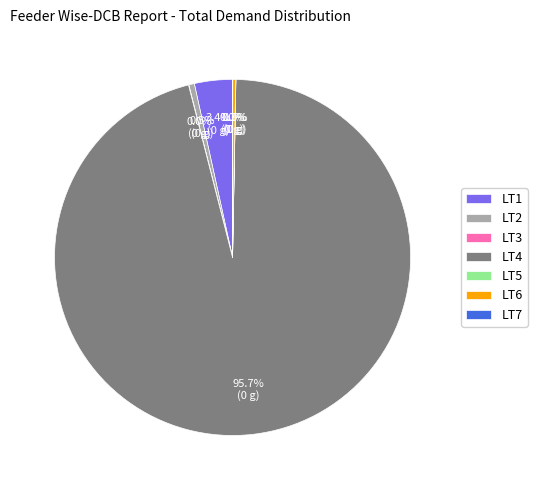

True or false: LT2 accounts for 10% of the total.

False